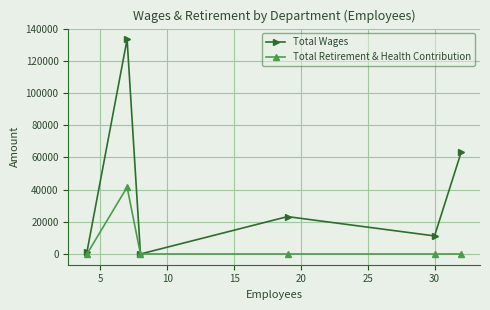

What is the maximum value shown in the chart?

133434